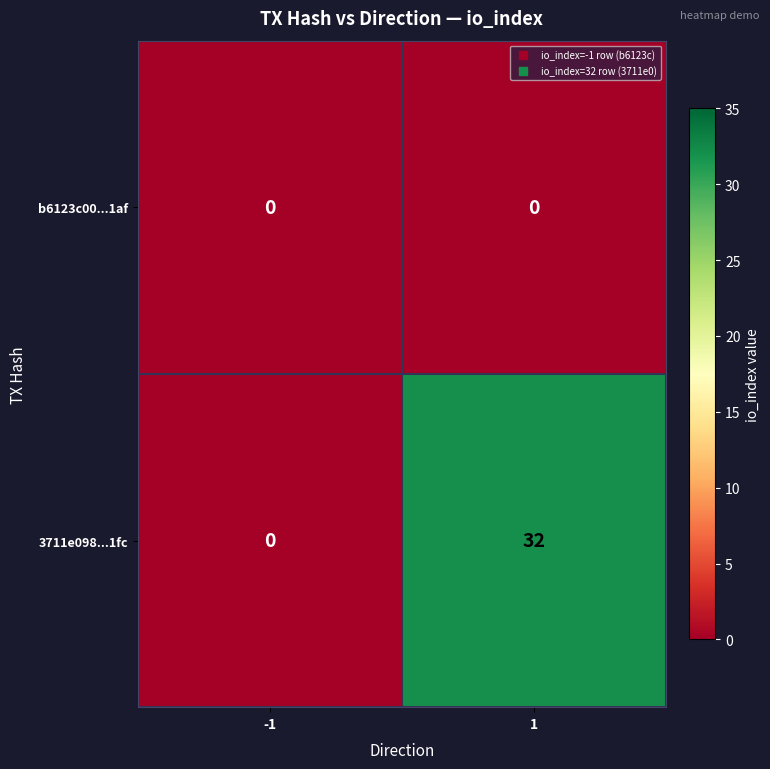

List the series in order of their overall mean, lowest first.

b6123c00...1af, 3711e098...1fc